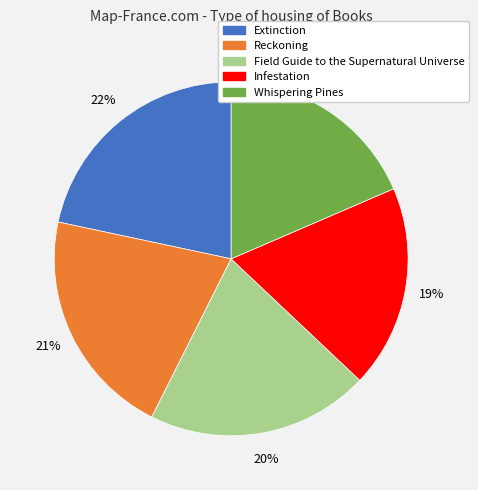

How many segments does this pie chart have?

5